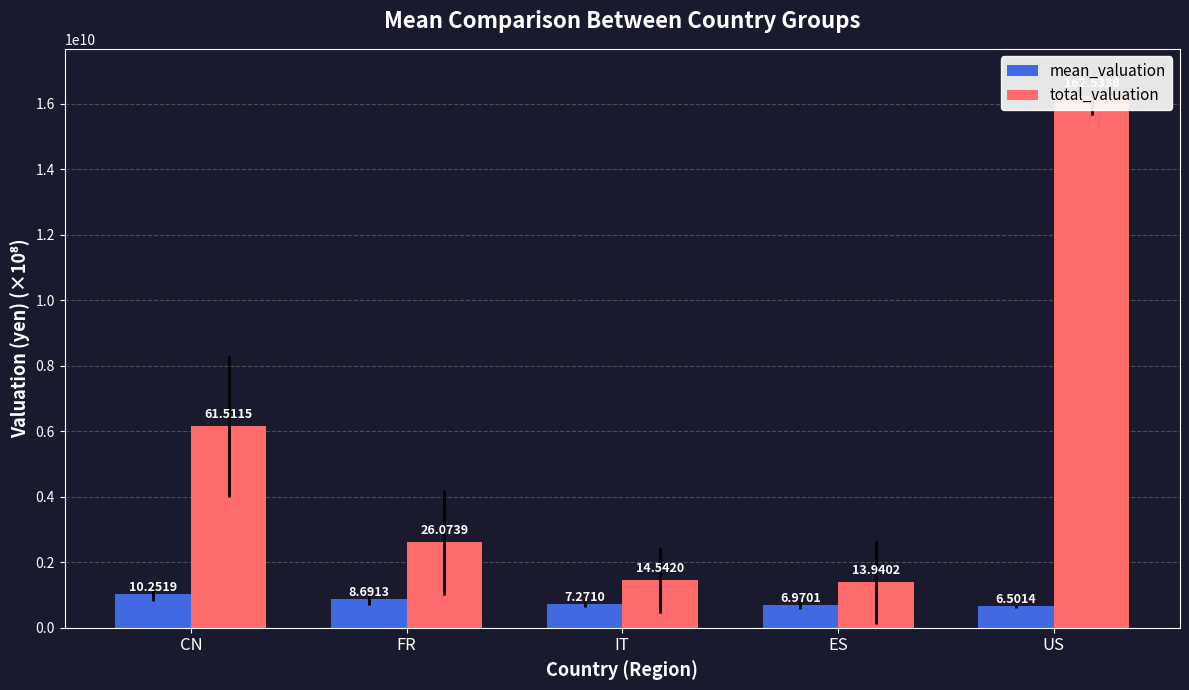

What is the minimum value shown in the chart?

650135309.3